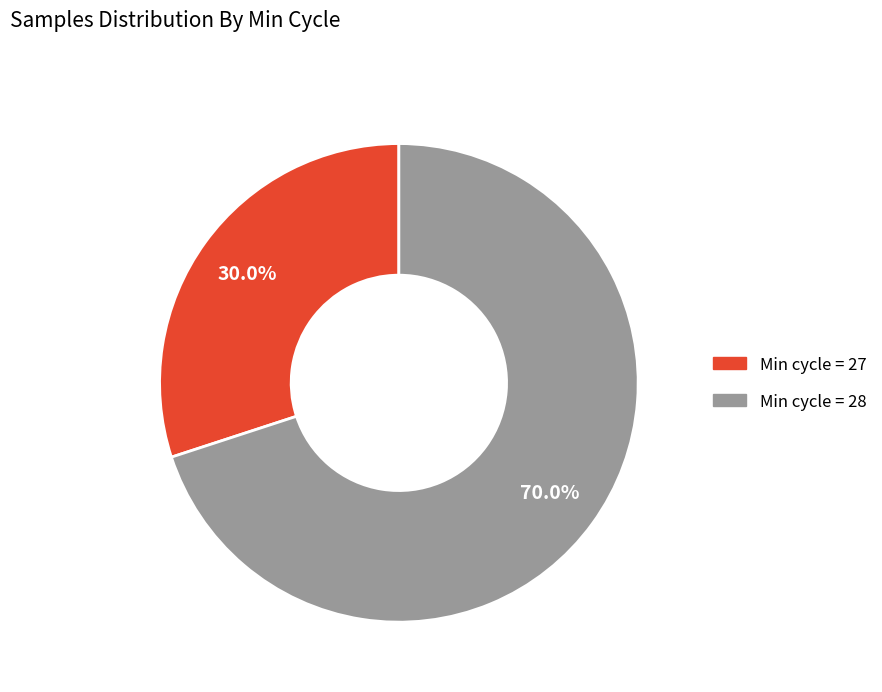

Is there a majority slice in this chart?

Yes